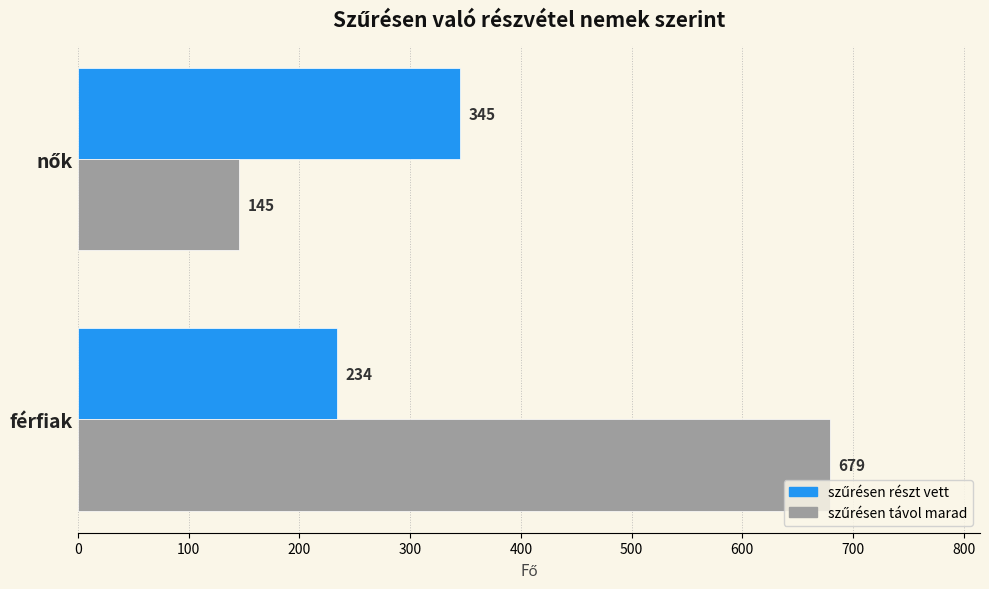

What is the maximum value shown in the chart?

679